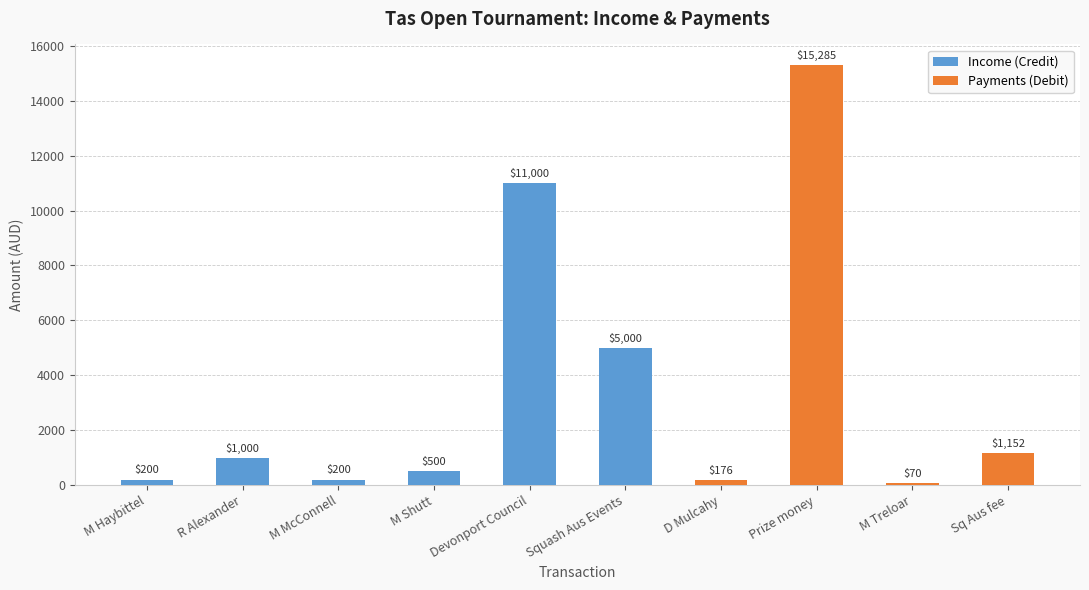

What is the sum of the values at M Shutt and M McConnell?

700